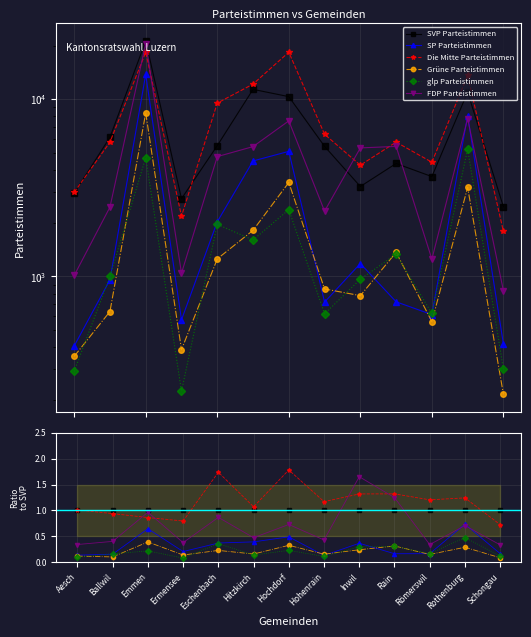

The FDP Parteistimmen series shows 0.3 at Schongau. True or false?

True